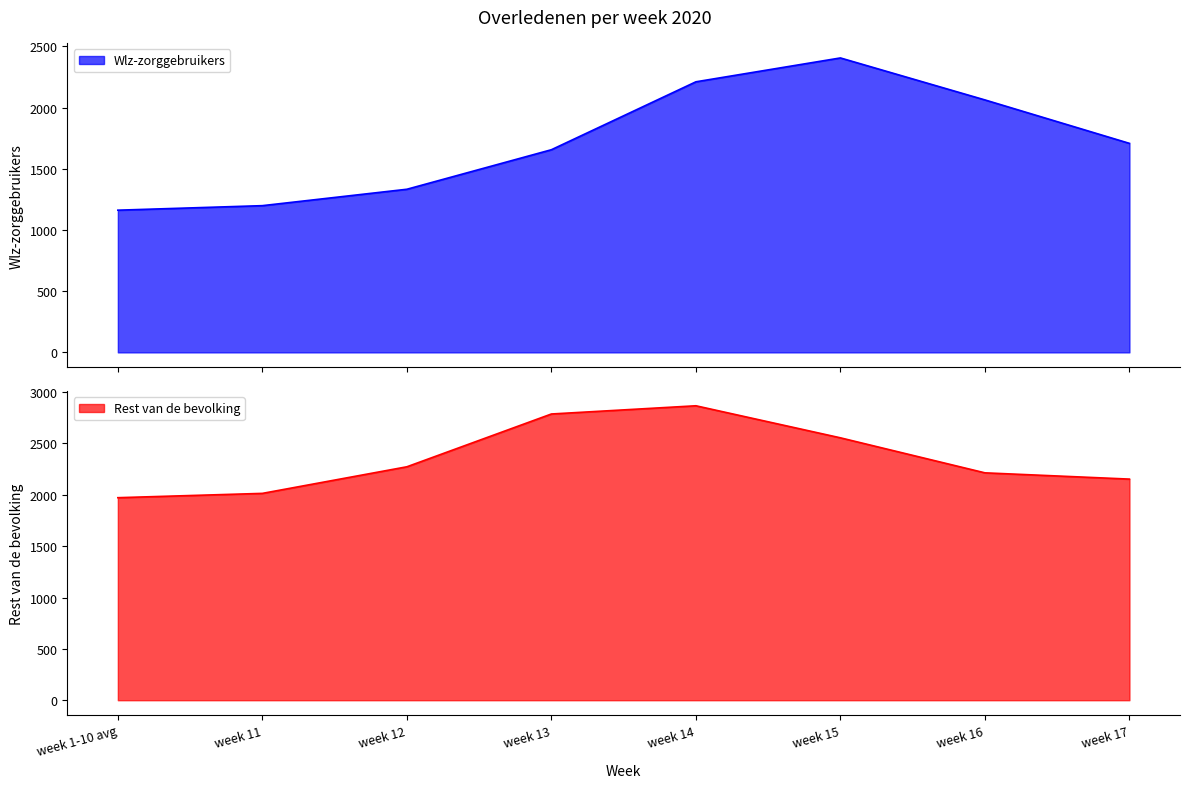

Which series has the widest spread of values?

Wlz-zorggebruikers